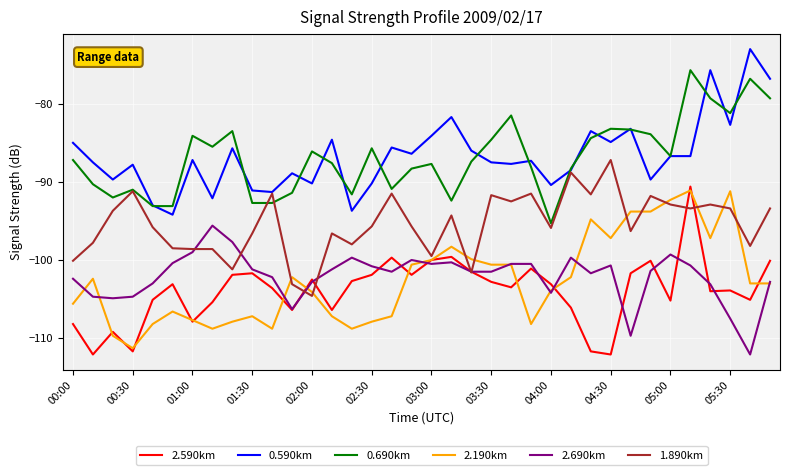

What is the maximum value shown in the chart?

-73.0